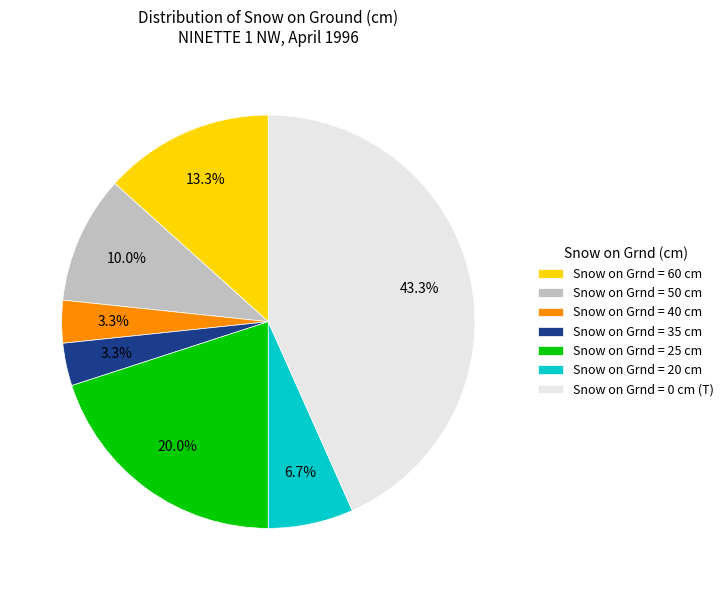

What is the largest slice in the pie chart?

Snow on Grnd = 0 cm (T)